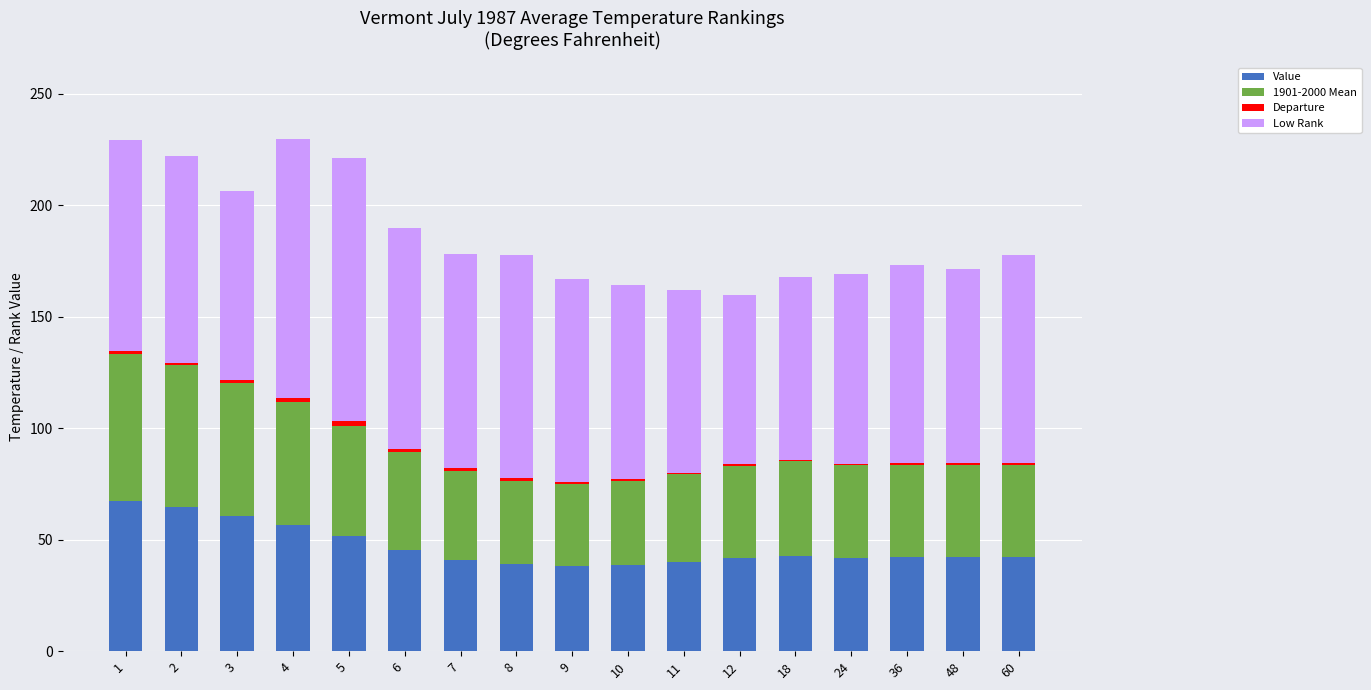

Are the bars horizontal?

No